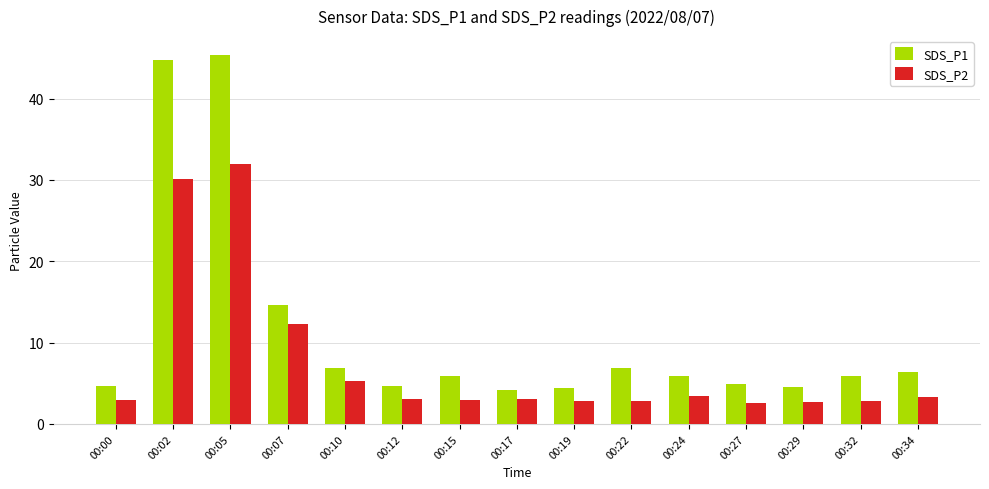

What is the spread (max minus min) of values at 00:19?

1.6